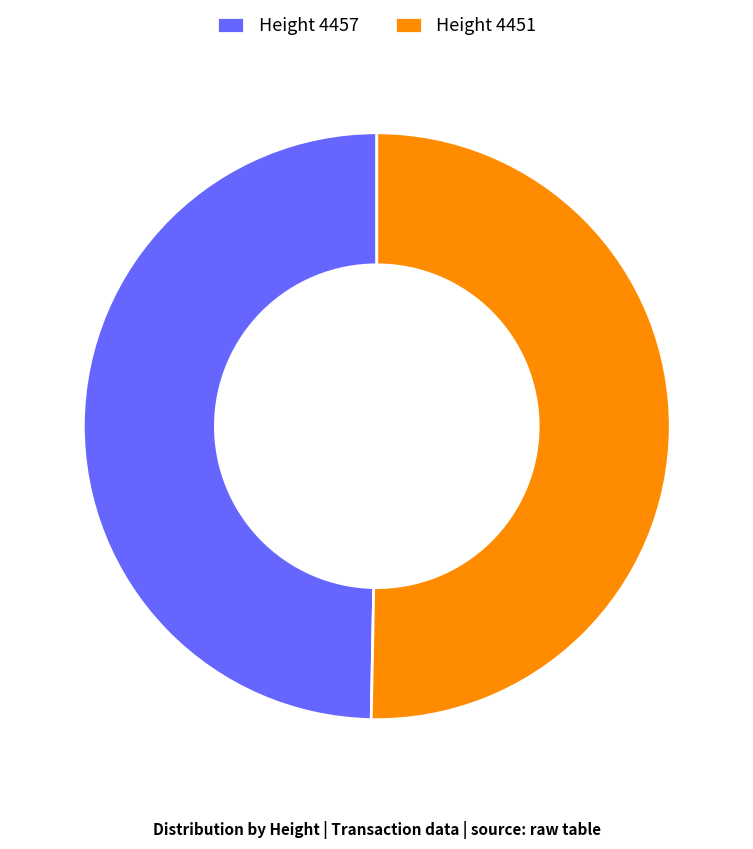

Approximately how many times larger is the value at Height 4451 compared to Height 4457?

1.0